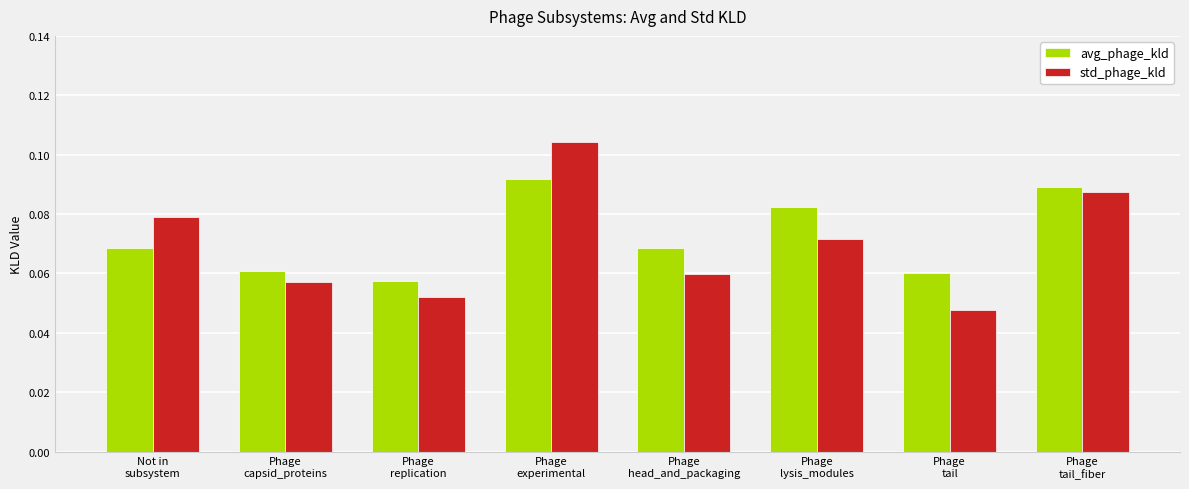

How many series are shown in this chart?

2